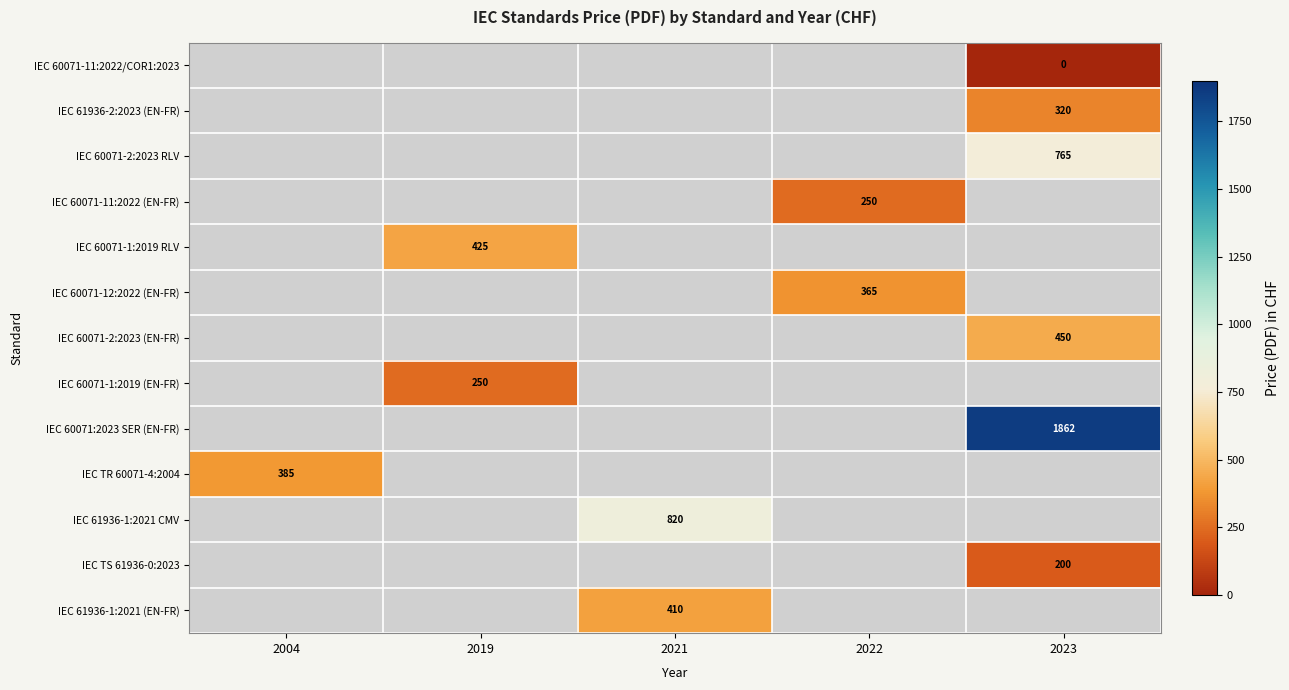

The value of IEC 60071-2:2023 RLV at 2023 is 352. True or false?

False